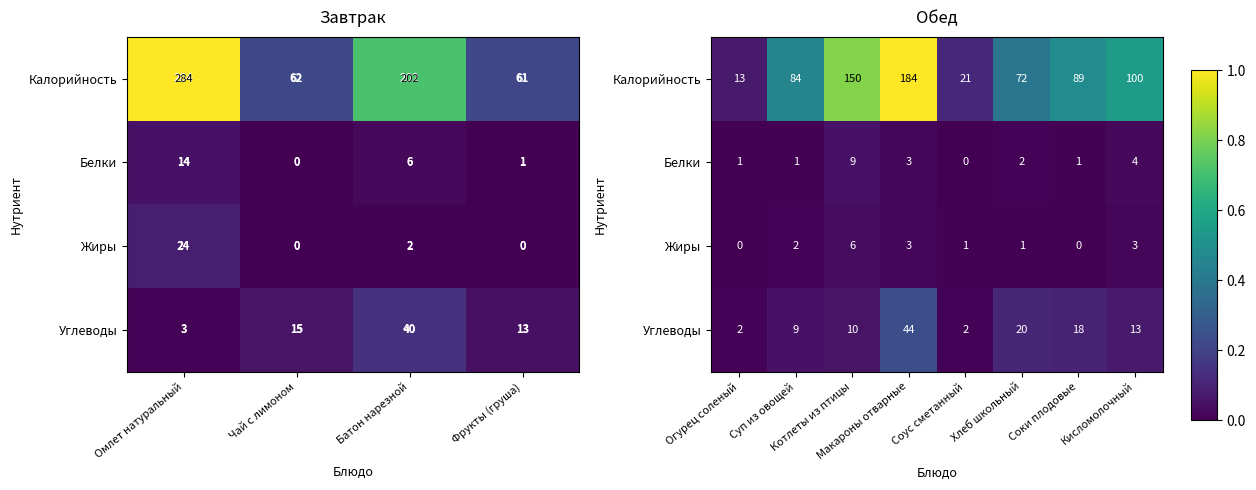

The Белки series shows 0.0 at Хлеб школьный. True or false?

True